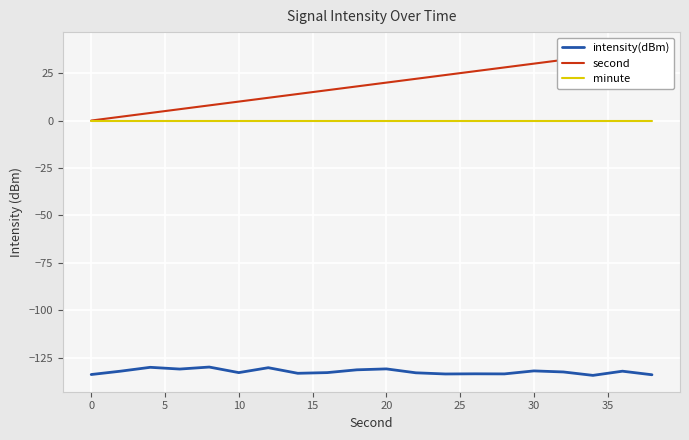

True or false: minute and intensity(dBm) intersect in this chart.

False